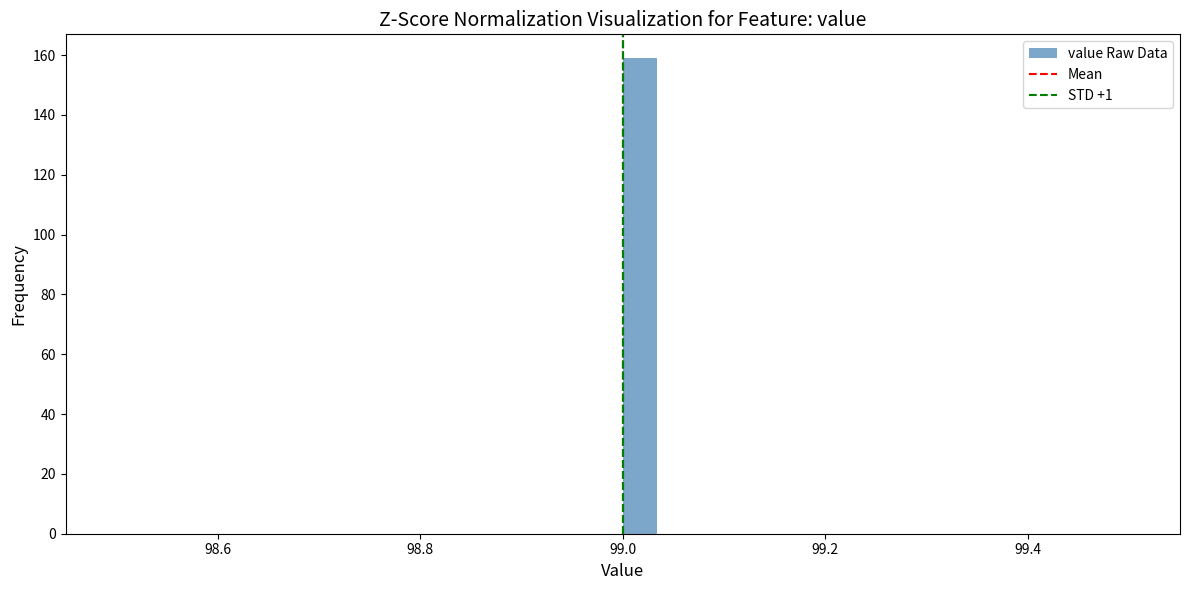

Read against the x-axis, roughly where is the centre of the tallest bar?

99.02